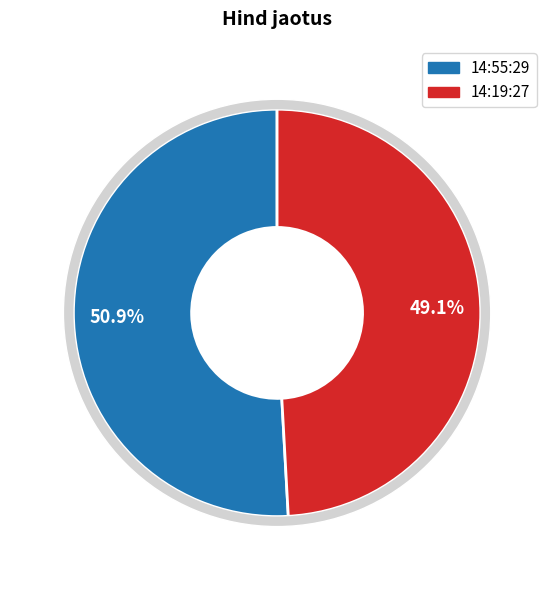

Is there a majority slice in this chart?

Yes